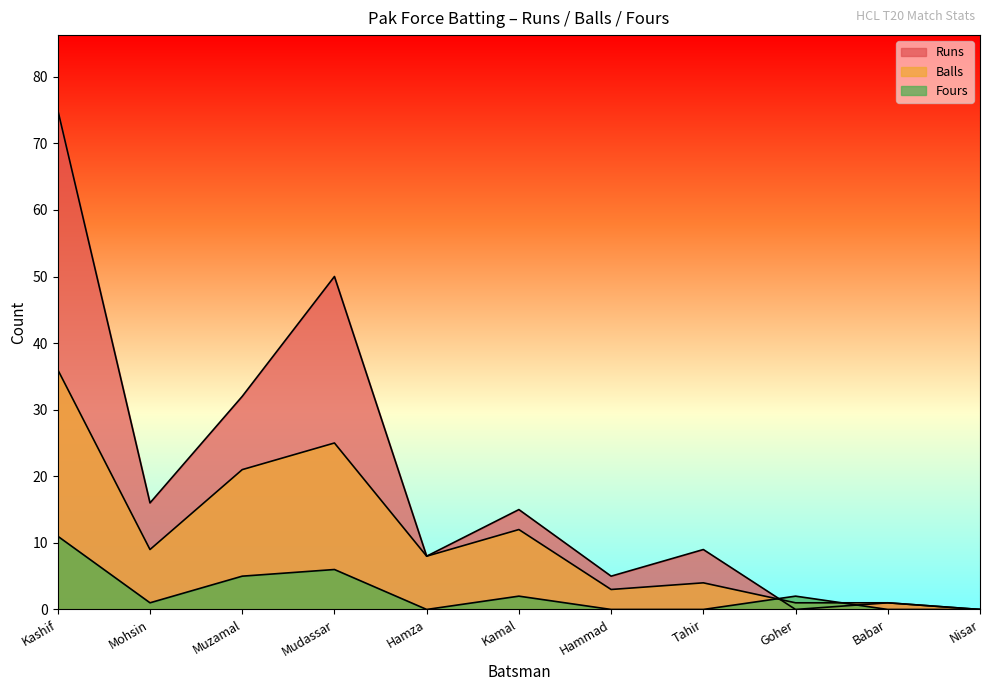

Count the number of data series in this chart.

3